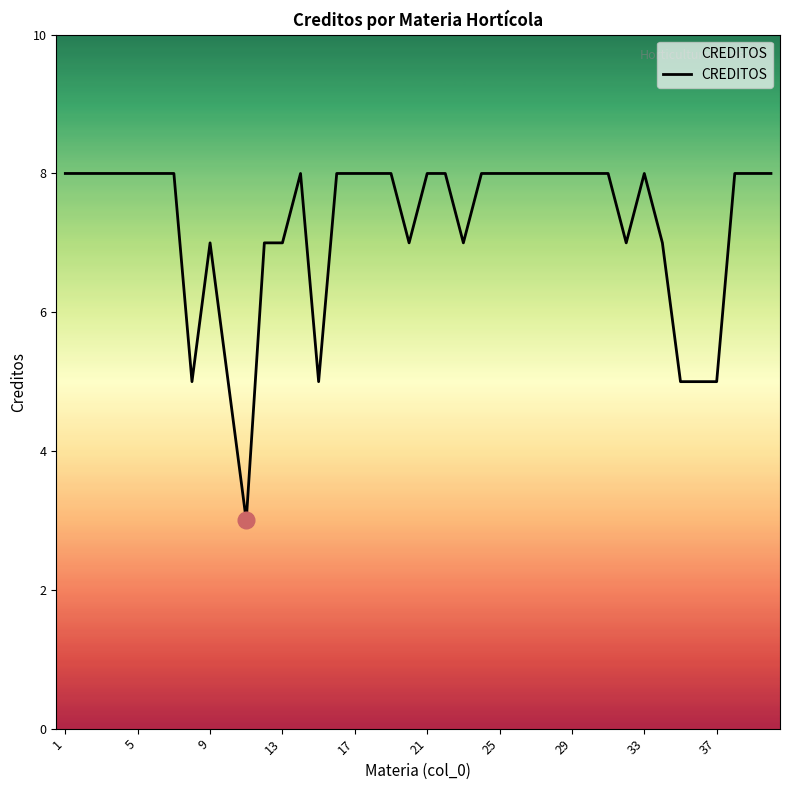

What is the difference between the maximum and minimum values?

5